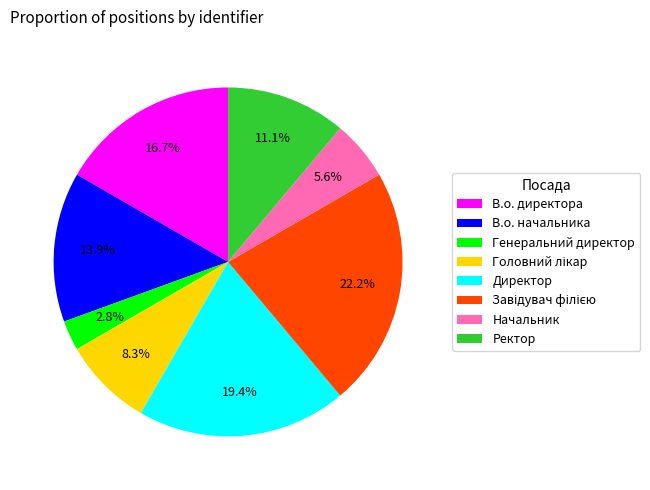

To the nearest percent, what percentage of the pie is В.о. начальника?

14%